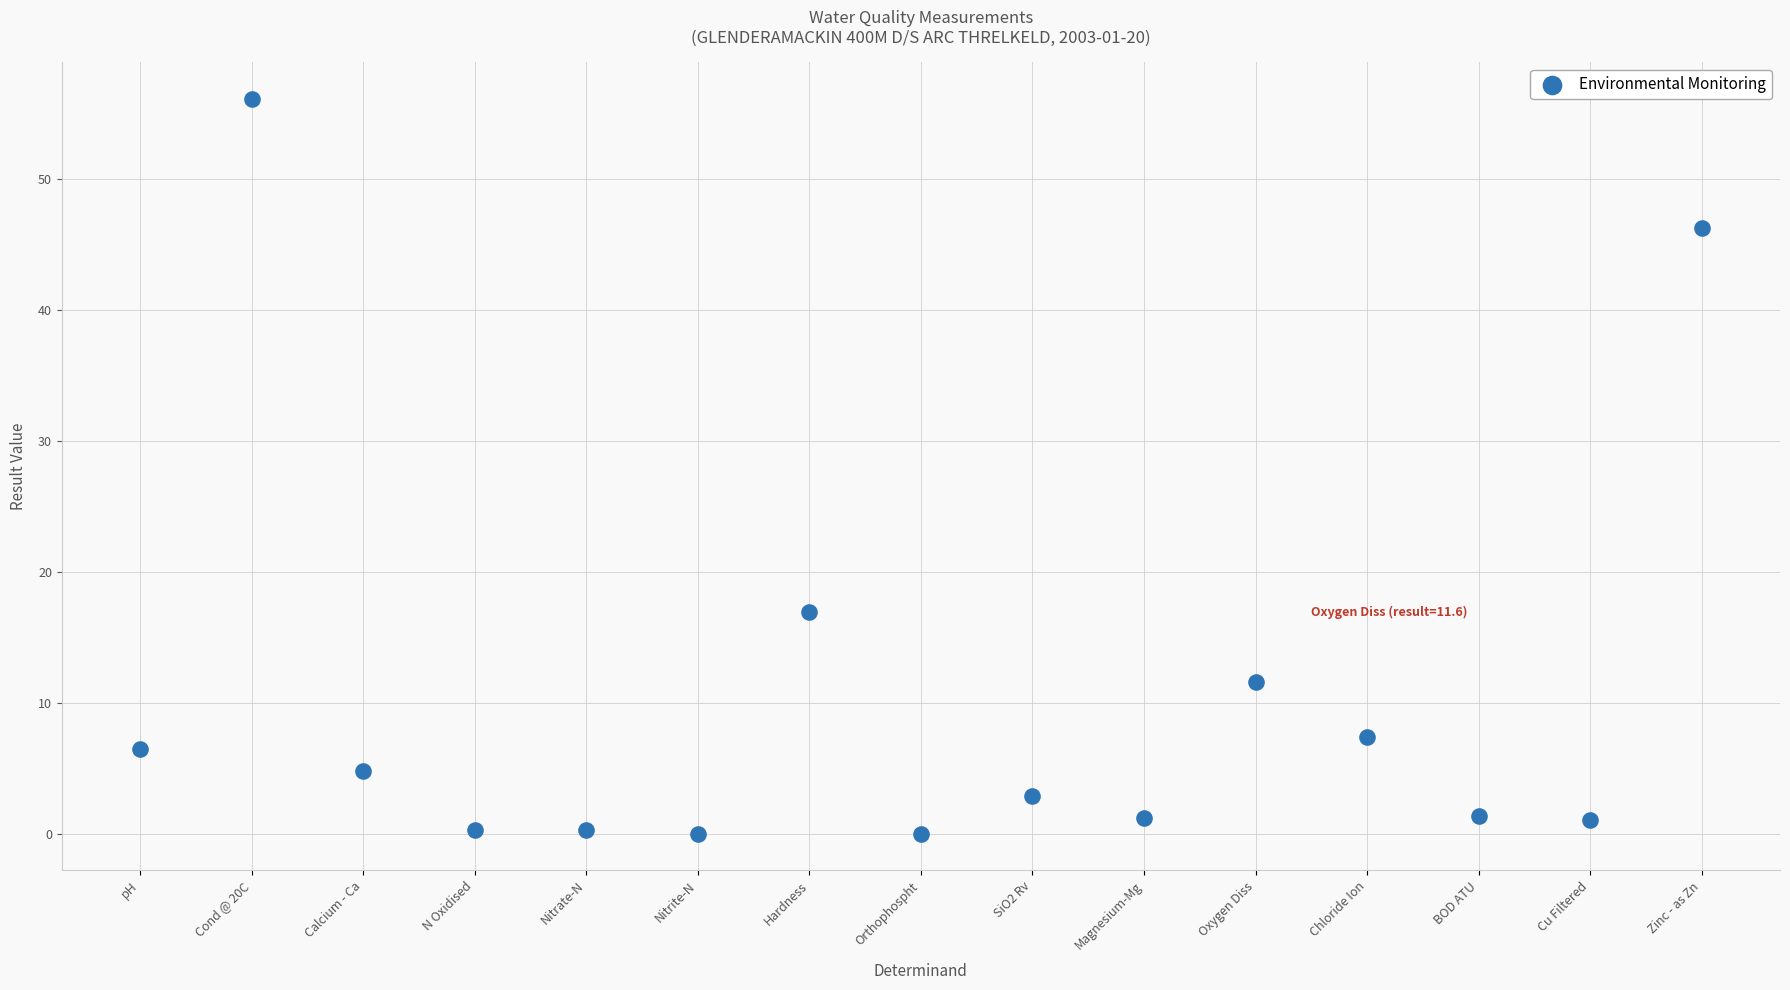

What is the range of Y values (max minus min)?

56.1